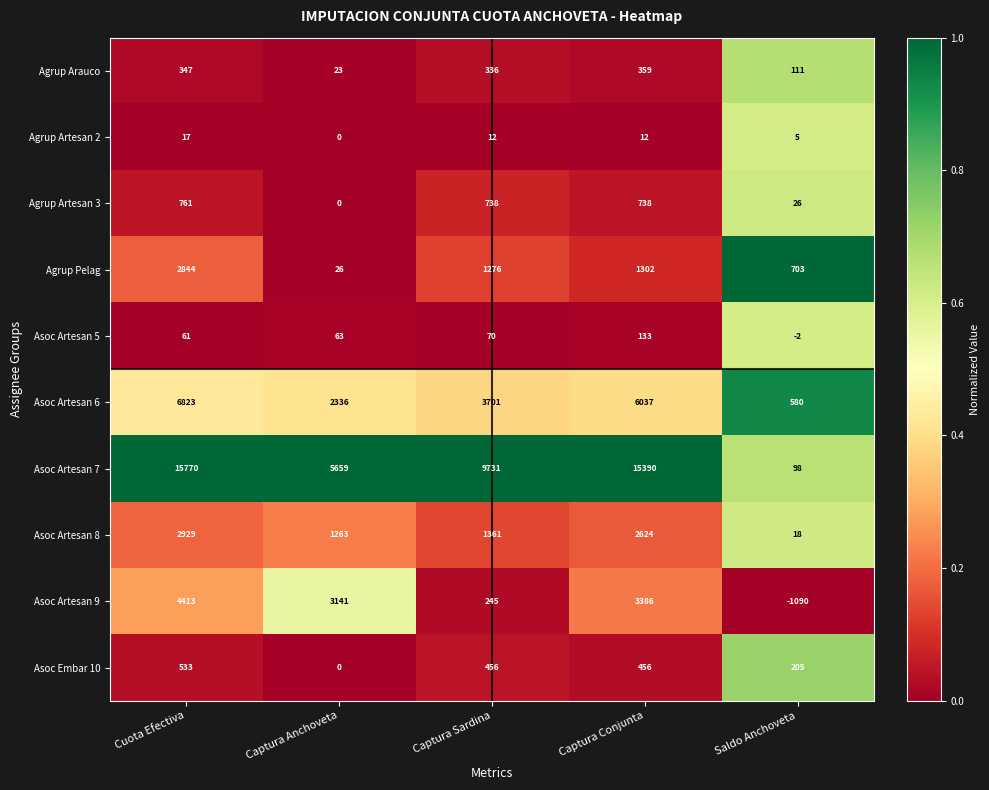

What is the difference between the maximum and minimum values in the Asoc Artesan 6 series?

6243